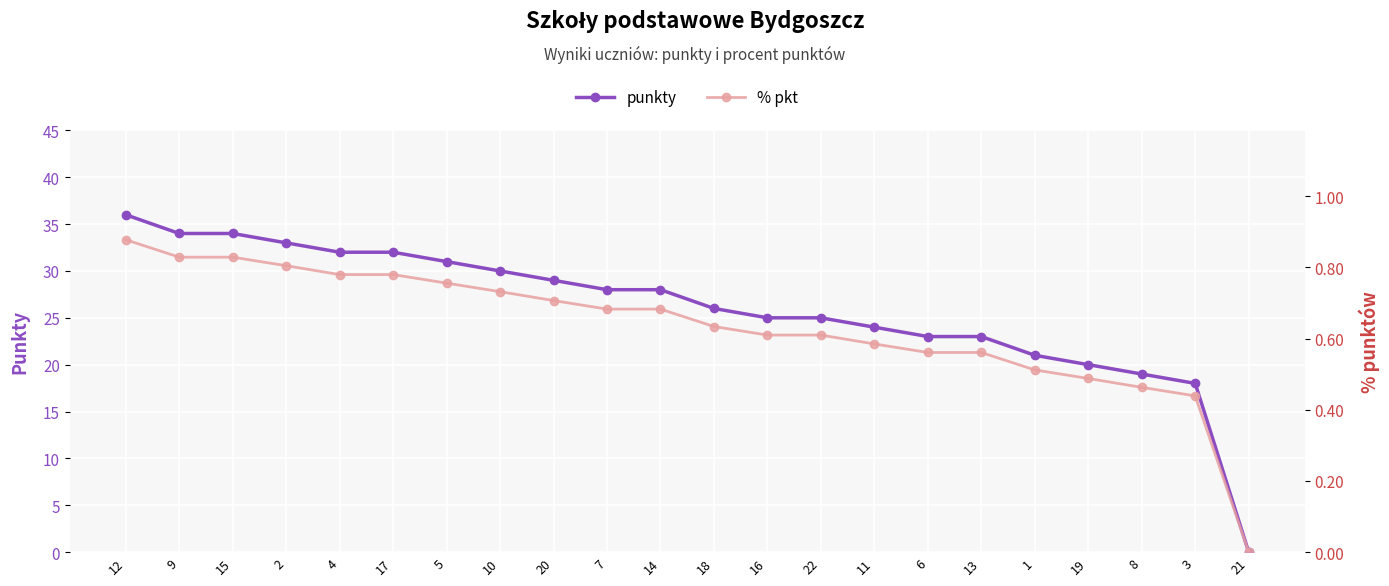

What are all the series names shown in the legend?

punkty, % pkt